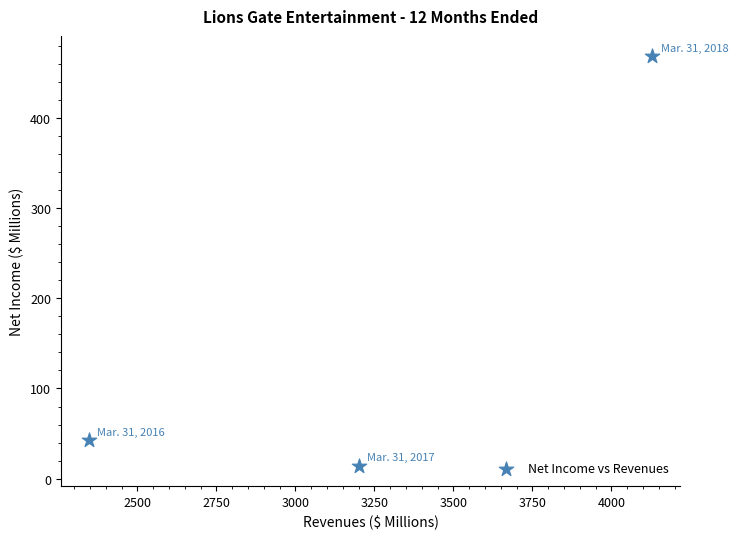

What Y value in the scatter plot is closest to 241?

42.7